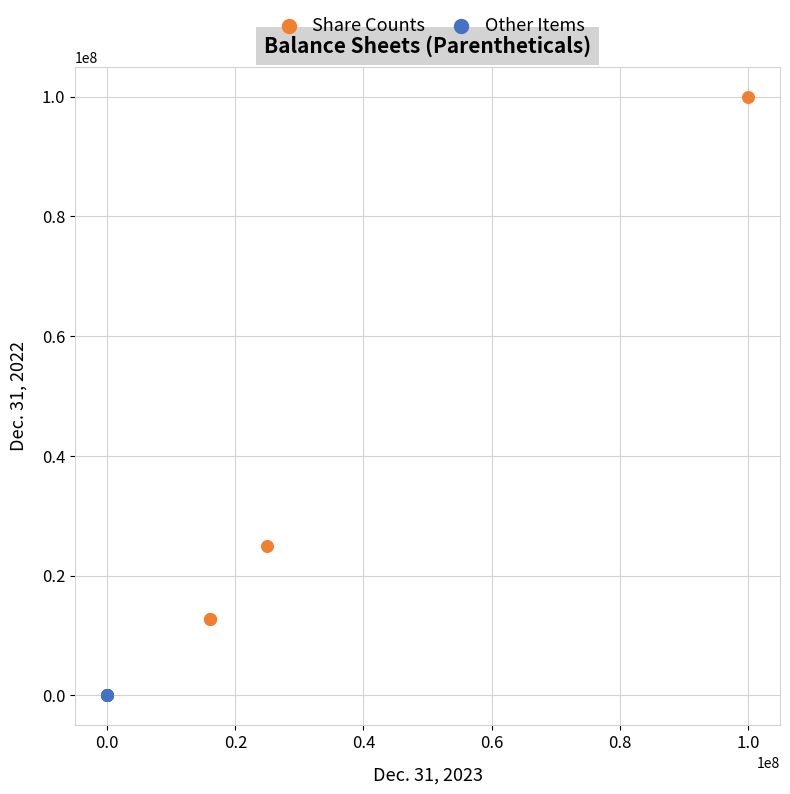

Which series has the widest spread of Y values?

Share Counts